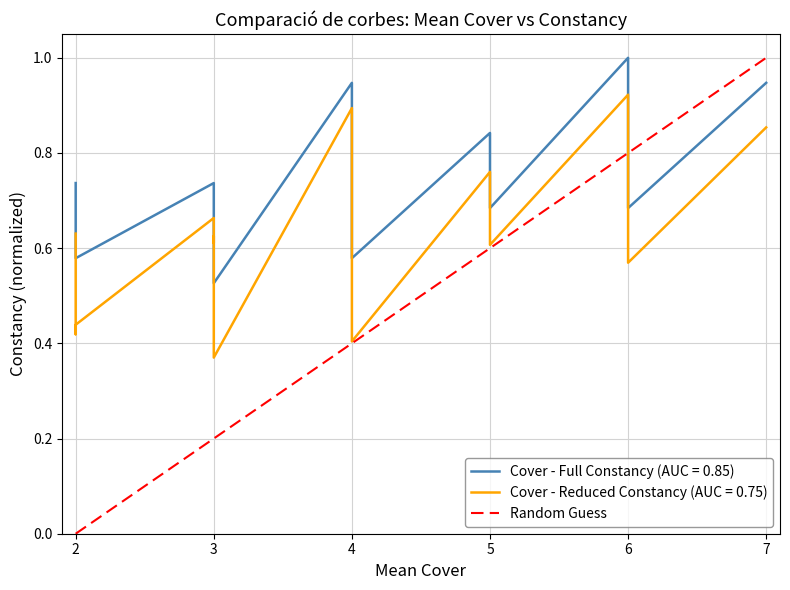

What is the difference between the maximum and minimum values?

1